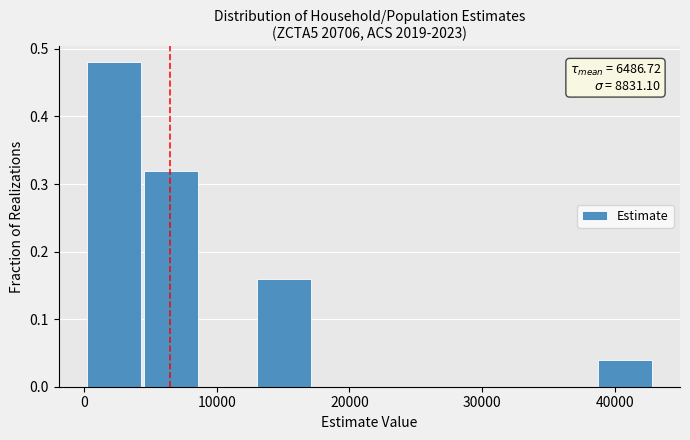

Over which range of the x-axis is the bar tallest?

0 to 4000